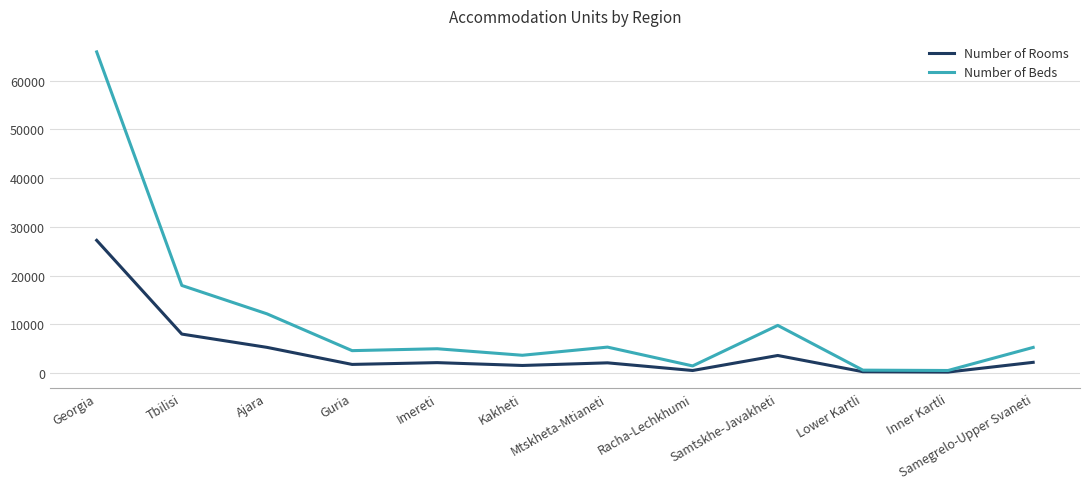

What position from the right is Lower Kartli?

3